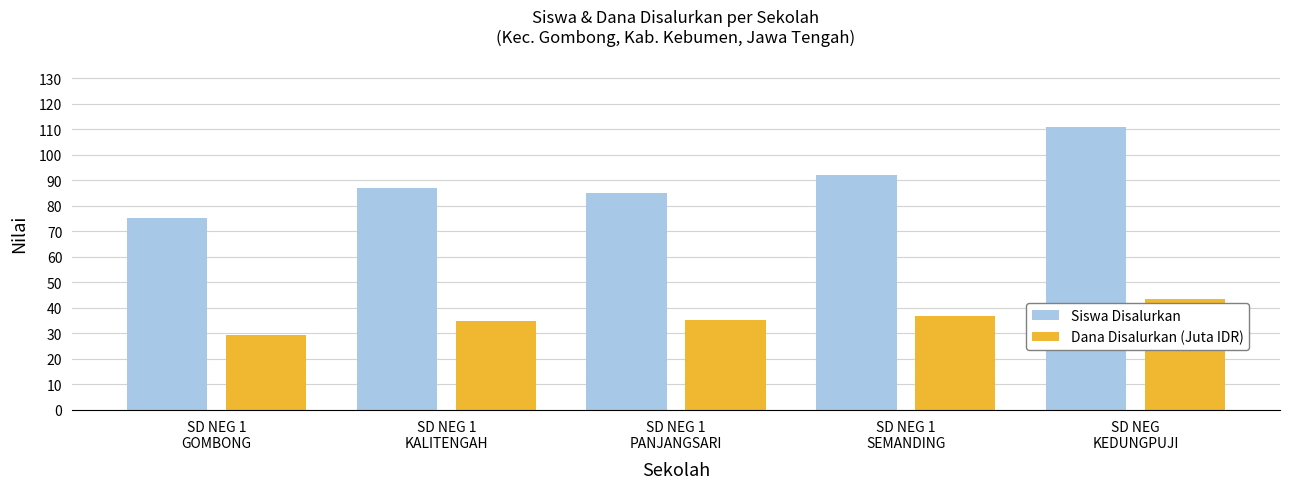

List the series in order of their peak value, lowest first.

Dana Disalurkan (Juta IDR), Siswa Disalurkan